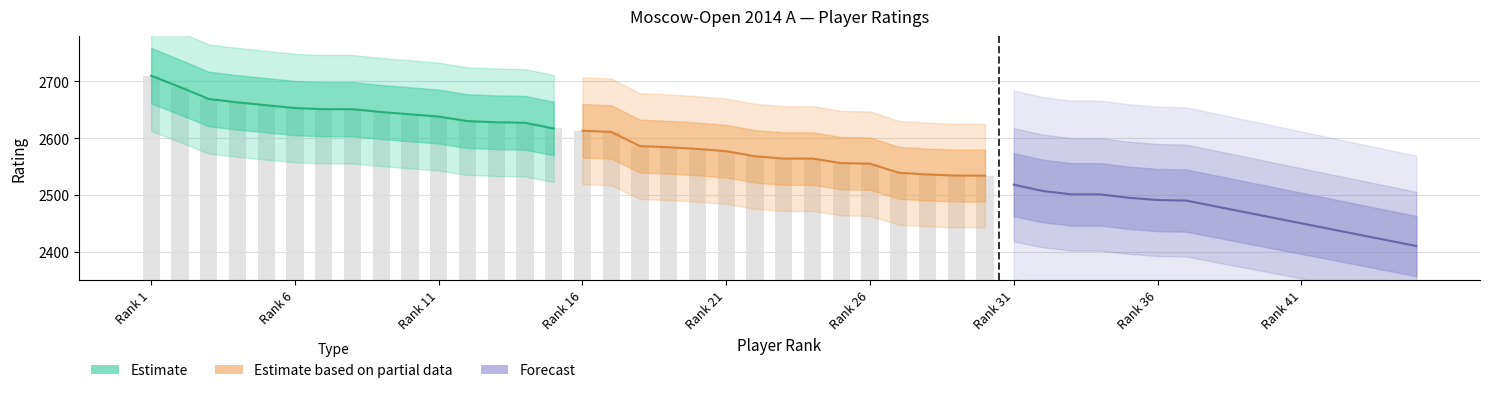

Rank the series at 10 from lowest to highest value.

Forecast, Estimate based on partial data, Estimate